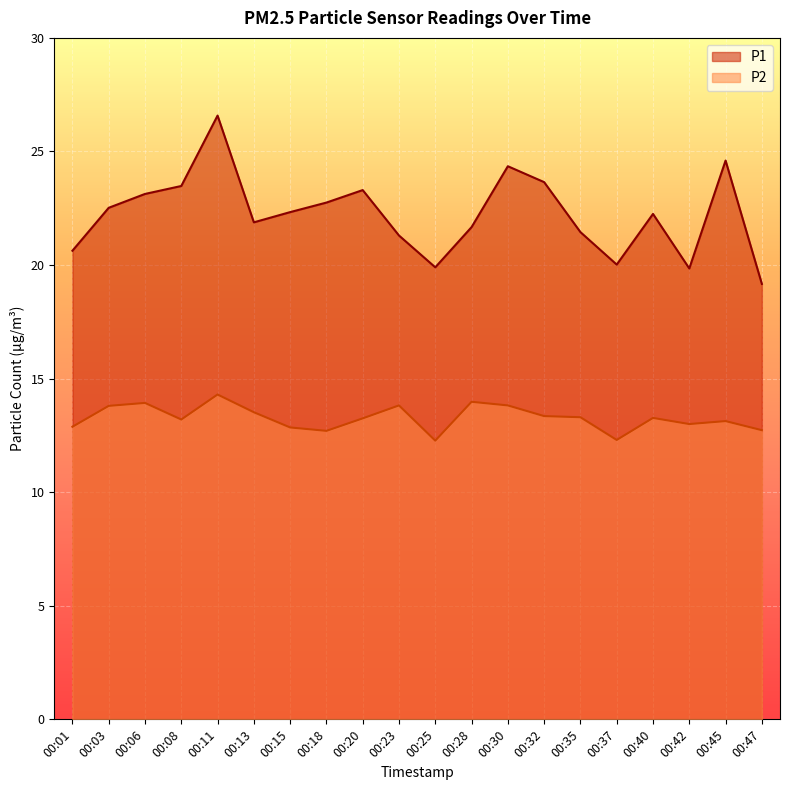

Read the P2 value at 00:45.

13.1